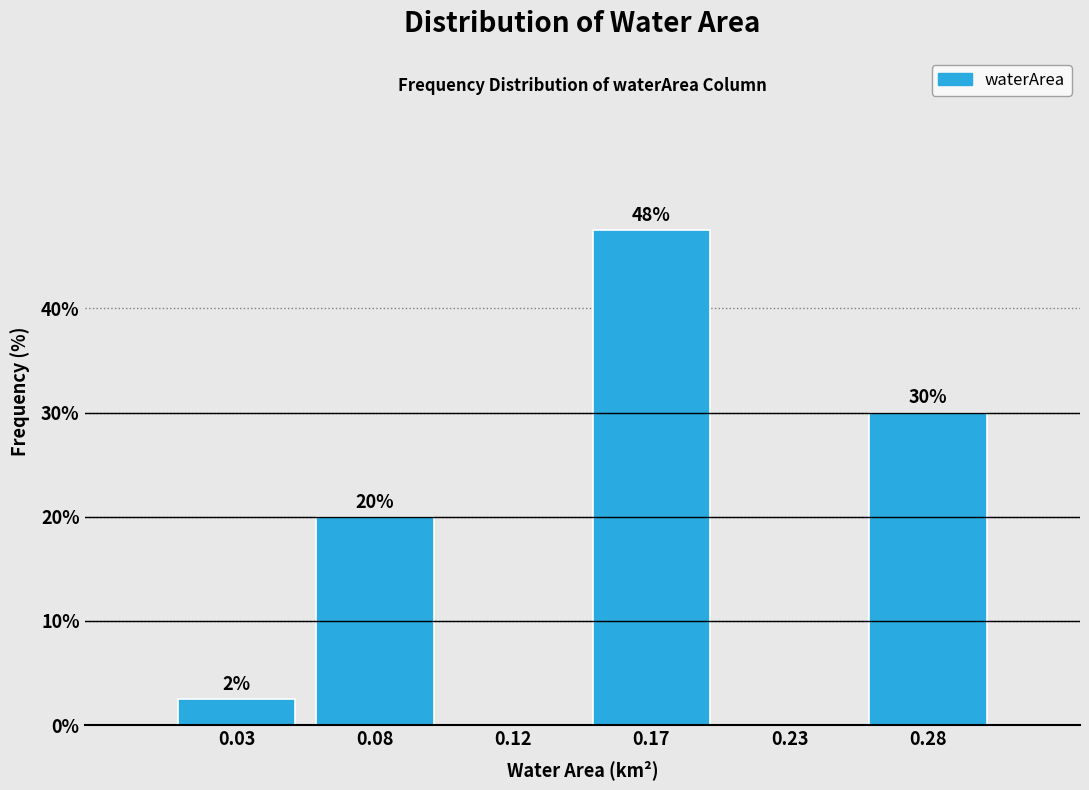

The value at 0.23 is 26.8. True or false?

False